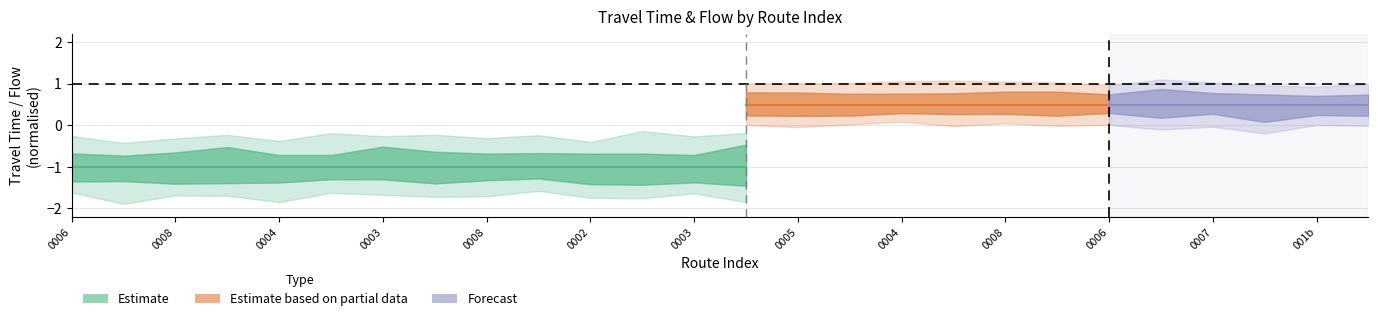

True or false: travel_time has a value of -1 at 19.

True